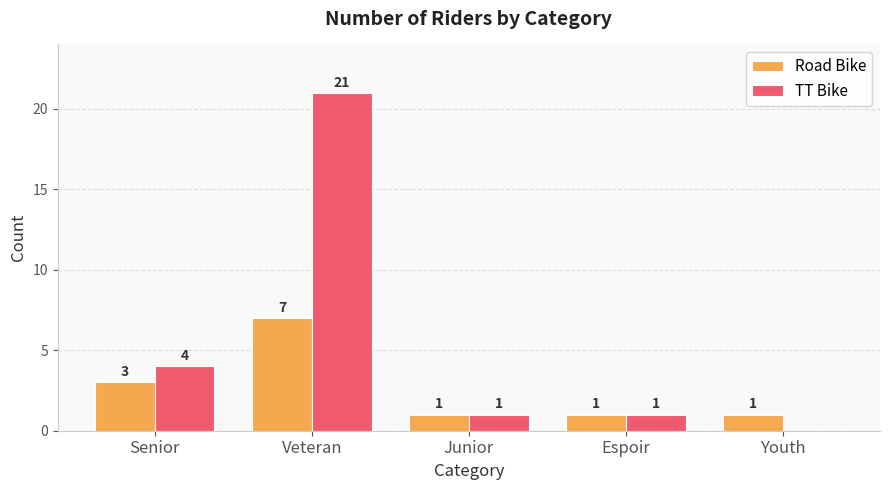

The TT Bike series shows 2 at Junior. True or false?

False